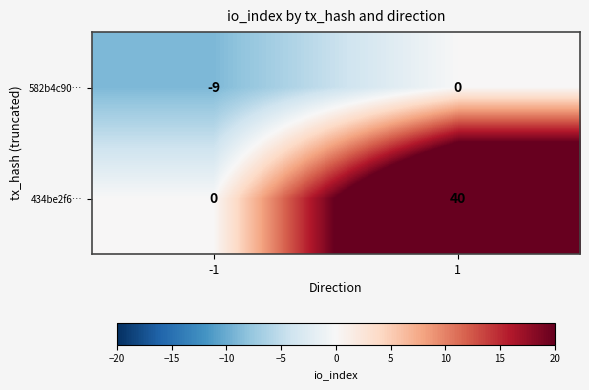

Which series has the largest total across all categories?

434be2f6…